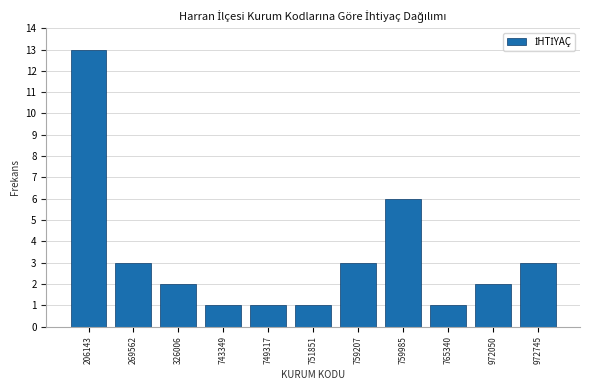

Reading right to left, list all the values displayed in this chart.

3	2	1	6	3	1	1	1	2	3	13